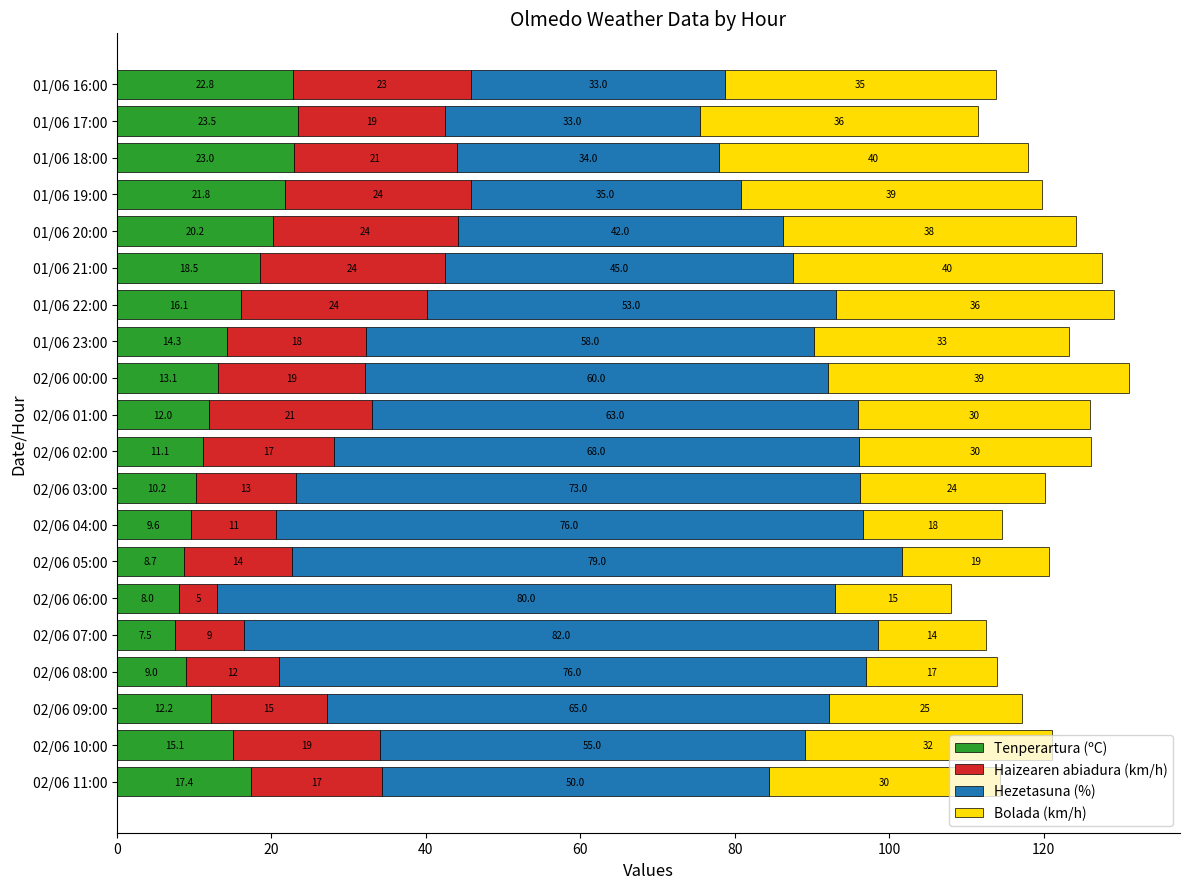

At which category is the sum across all series the highest?

02/06 00:00